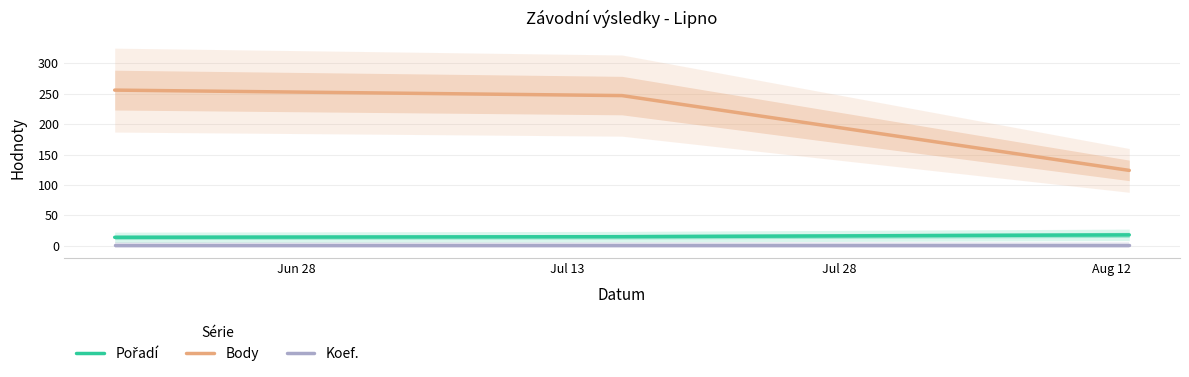

What is the average value of the Koef. series?

1